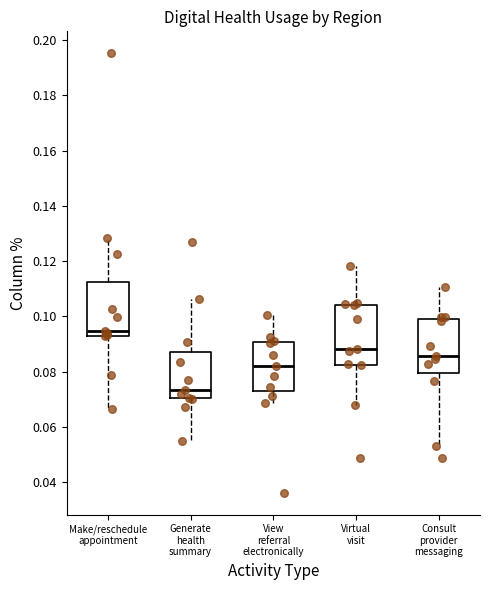

Which box's median line is the lowest?

Generate health summary